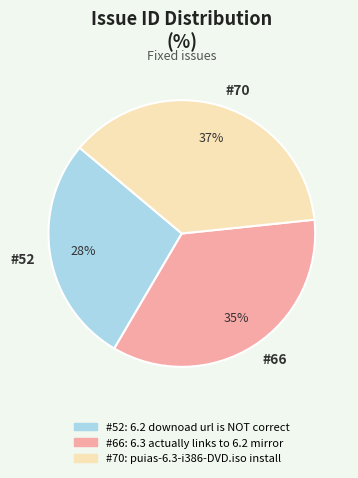

What is the smallest slice in the pie chart?

#52